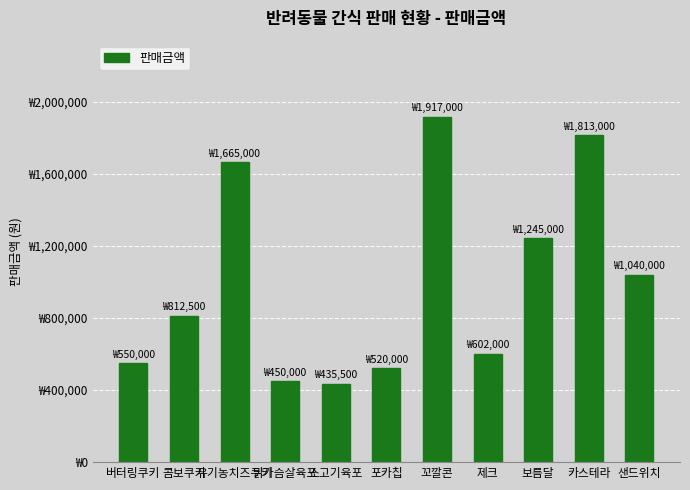

Approximately how many times larger is the value at 꼬깔콘 compared to 제크?

3.2